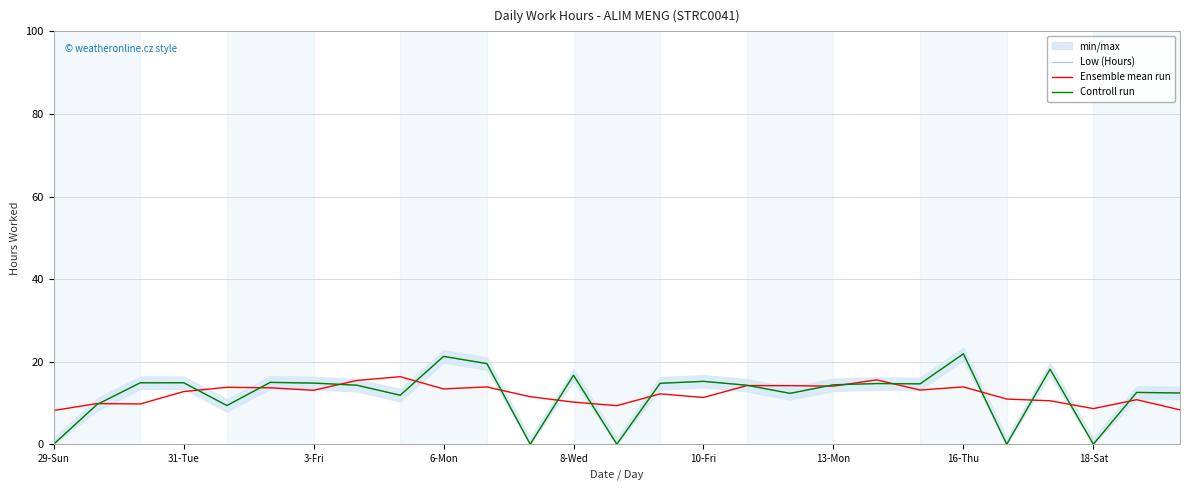

Between 13 and 14, which is larger?

14